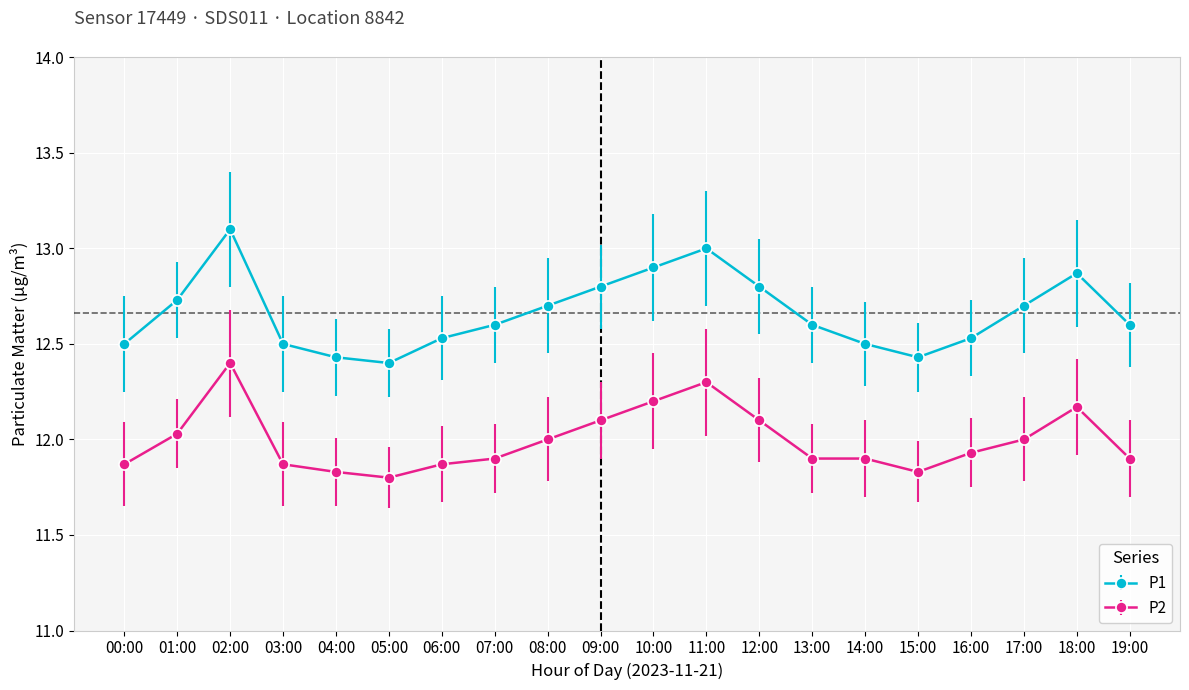

What is the label of the 11th point from the right?

09:00